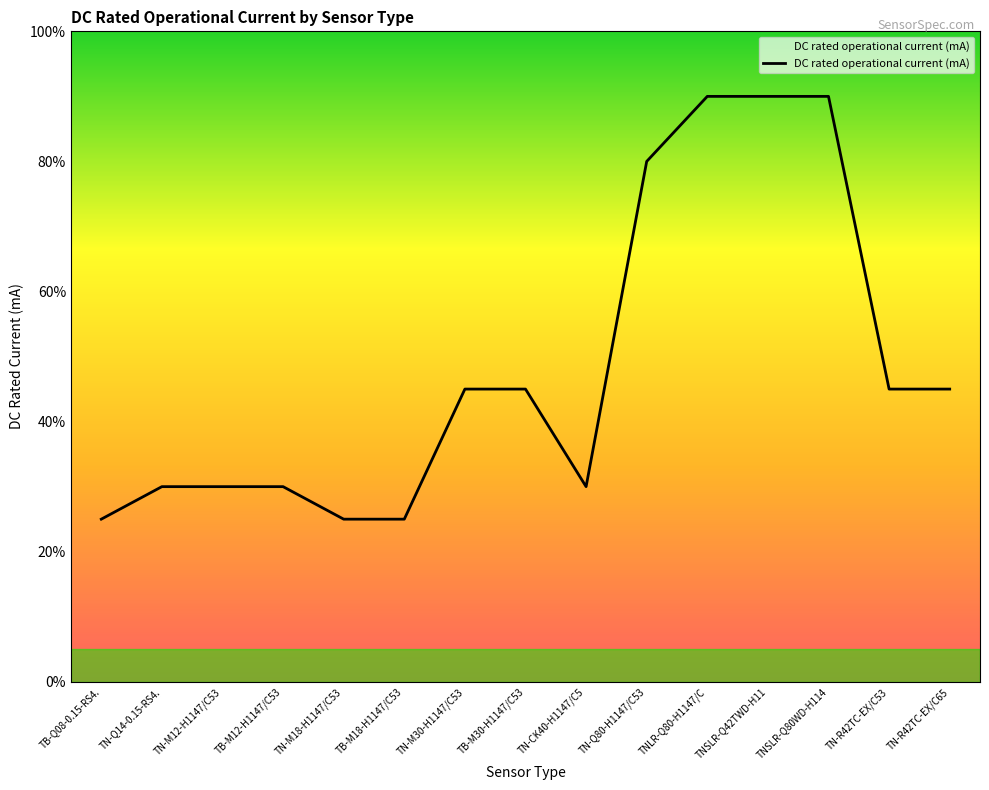

Reading right to left, transcribe all the data shown in this chart.

TN-R42TC-EX/C65=45	TN-R42TC-EX/C53=45	TNSLR-Q80WD-H114=90	TNSLR-Q42TWD-H11=90	TNLR-Q80-H1147/C=90	TN-Q80-H1147/C53=80	TN-CK40-H1147/C5=30	TB-M30-H1147/C53=45	TN-M30-H1147/C53=45	TB-M18-H1147/C53=25	TN-M18-H1147/C53=25	TB-M12-H1147/C53=30	TN-M12-H1147/C53=30	TN-Q14-0.15-RS4.=30	TB-Q08-0.15-RS4.=25